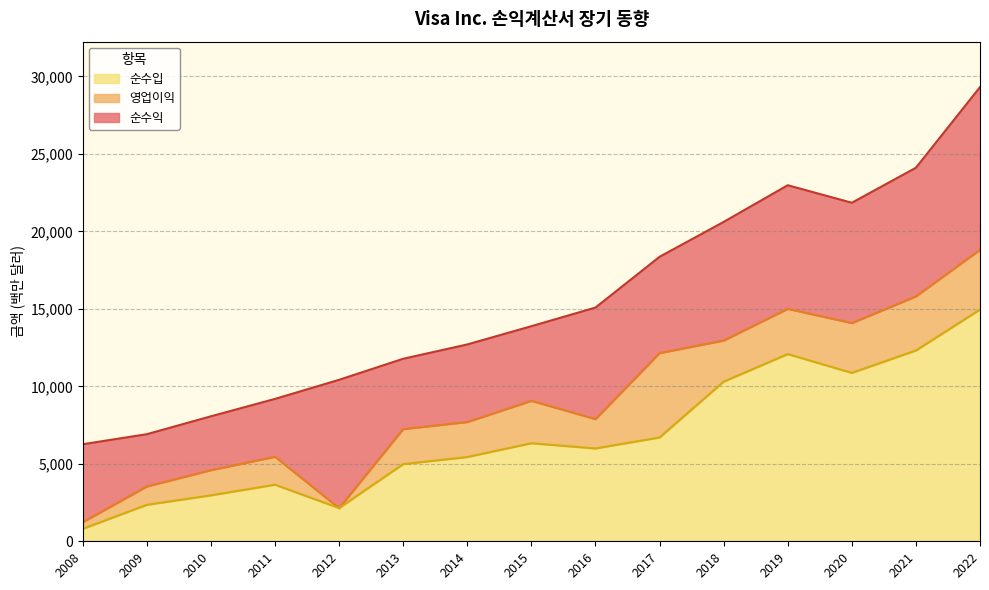

At how many categories does at least one series exceed 24073?

2